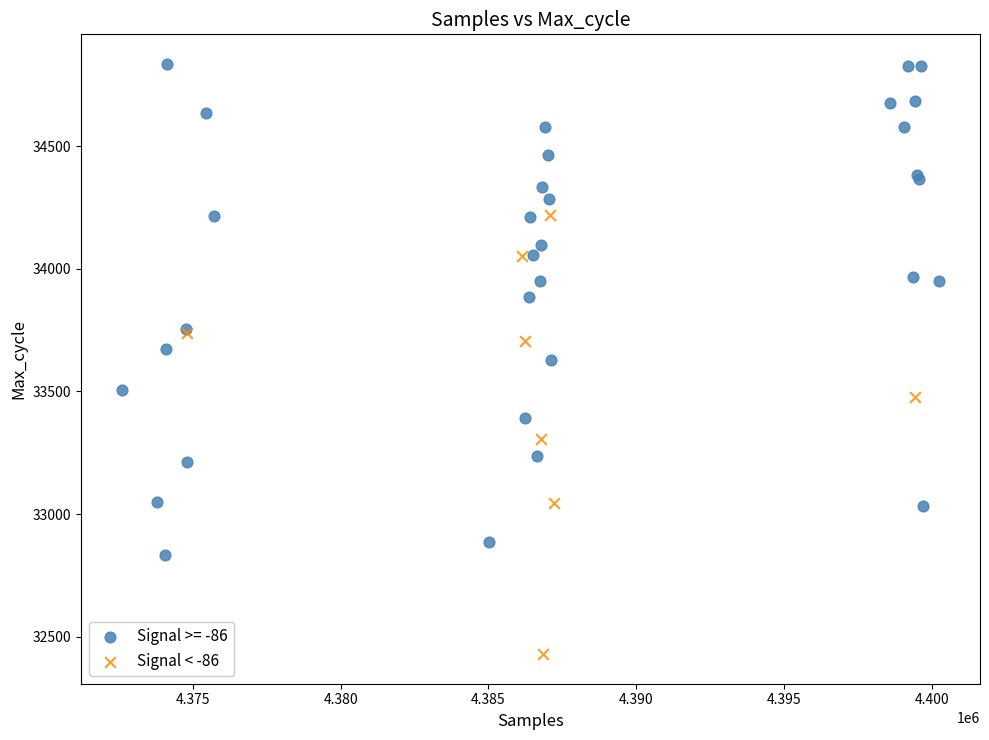

Which series contains the highest Y value?

Signal >= -86